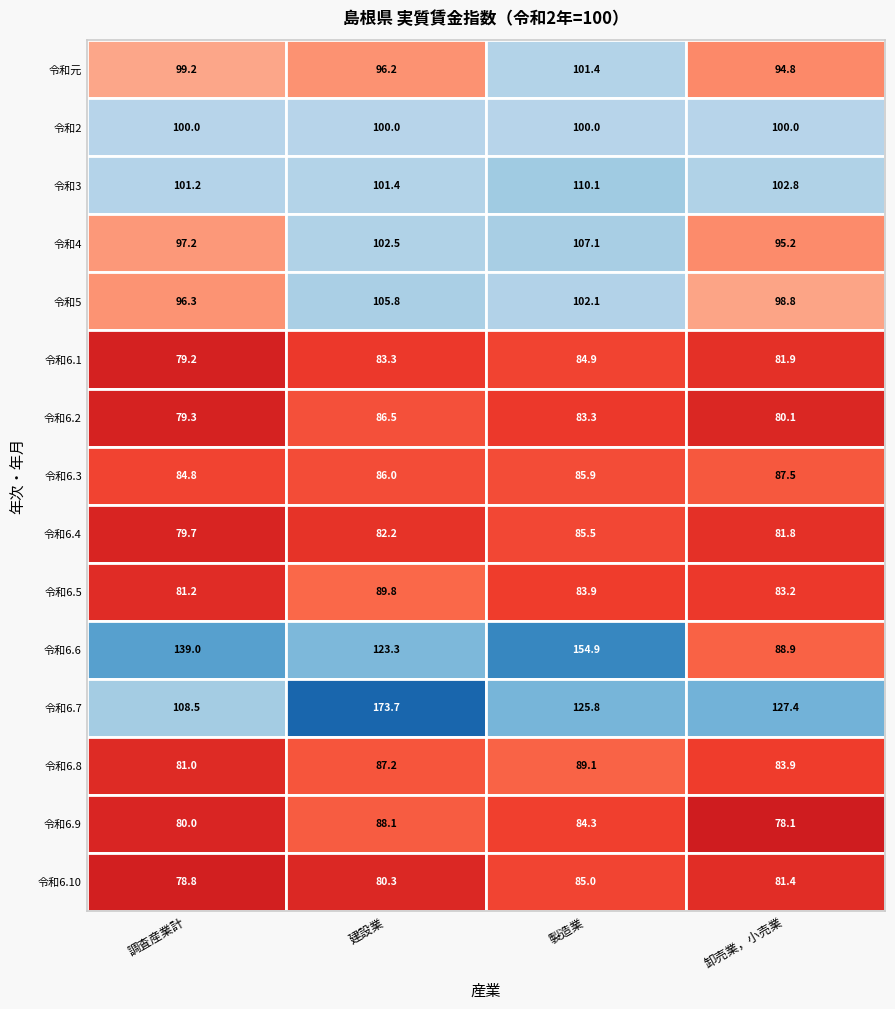

The 令和2 series shows 100.0 at 製造業. True or false?

True